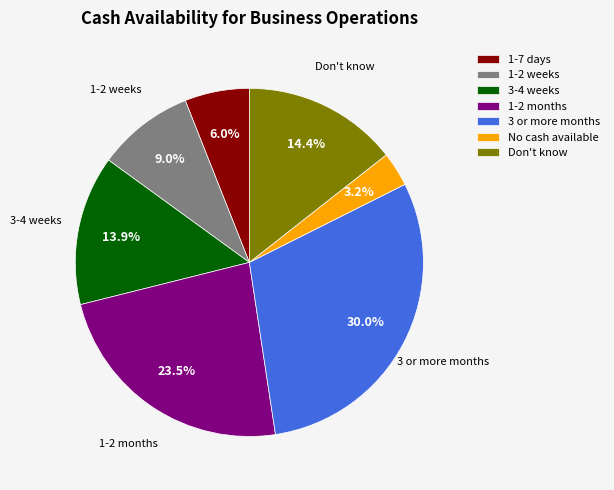

Approximately how many times larger is the value at 3 or more months compared to 1-2 weeks?

3.3